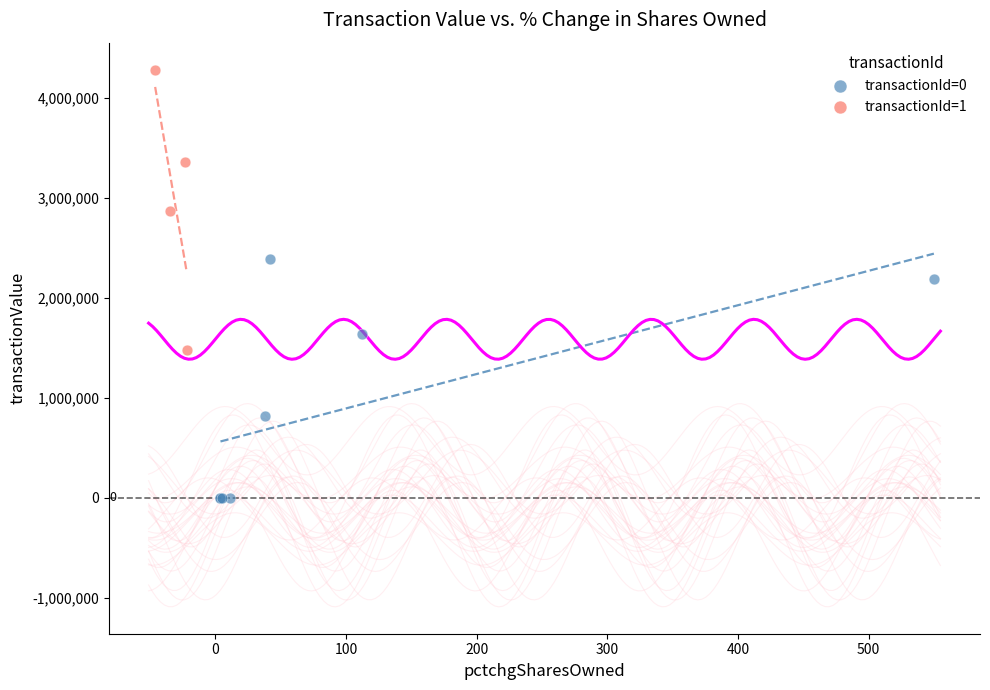

Which series reaches the minimum Y coordinate?

transactionId=0